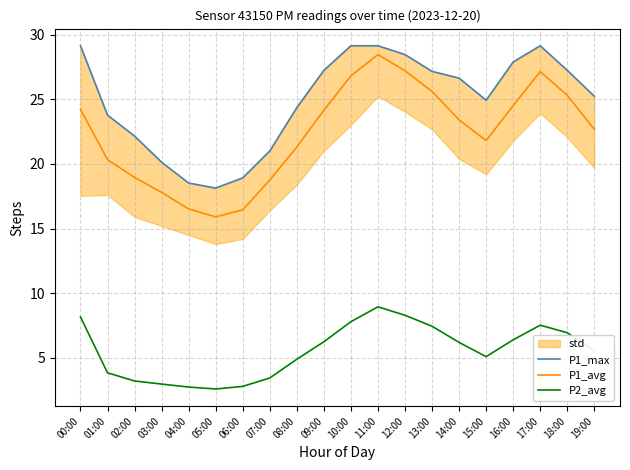

What is the difference between the maximum and minimum values in the P1_avg series?

12.5